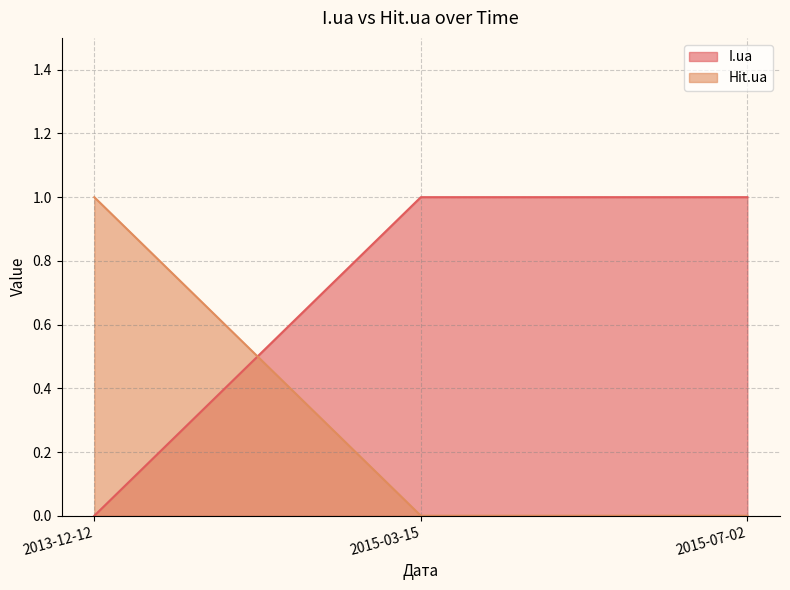

Reading left to right, what are all the values shown in this chart?

I.ua: 0	1	1
Hit.ua: 1	0	0